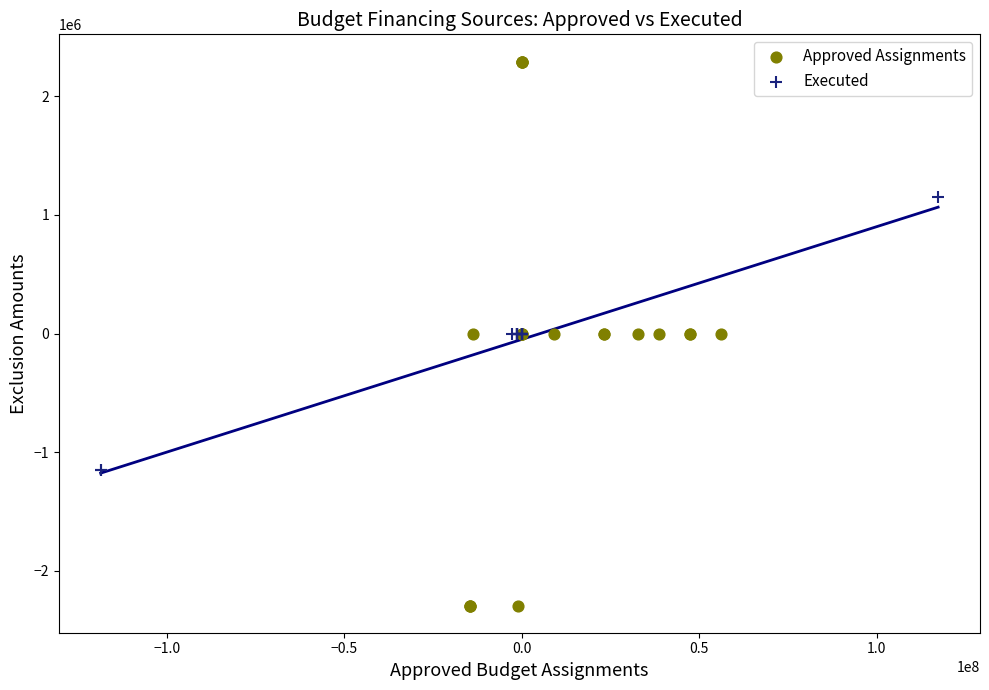

Which series contains the lowest Y value?

Approved Assignments